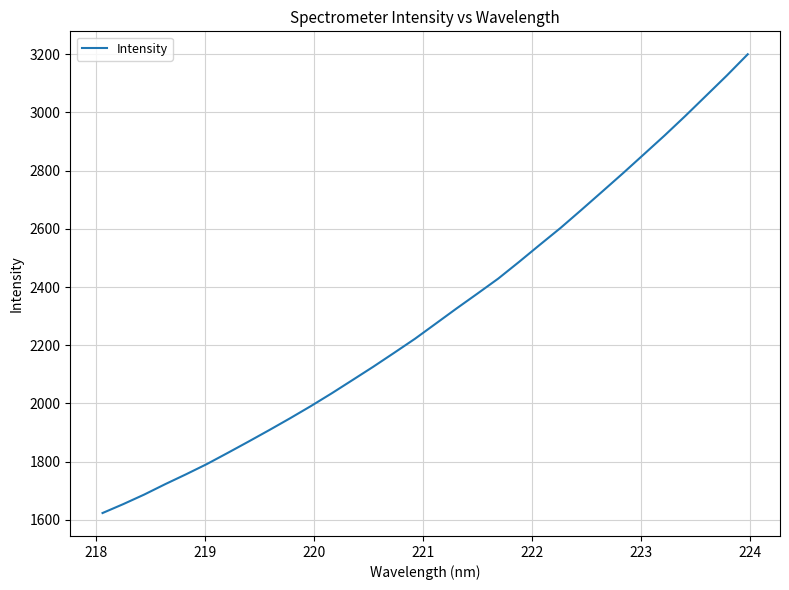

What is the minimum value shown in the chart?

1623.5